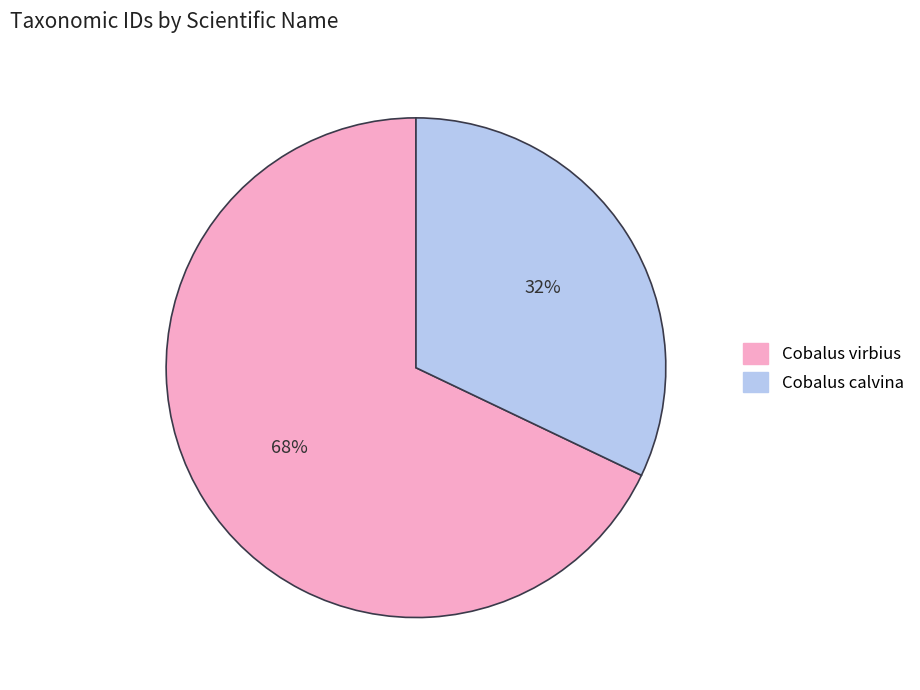

Is the sum of Cobalus calvina and Cobalus virbius greater than half?

Yes